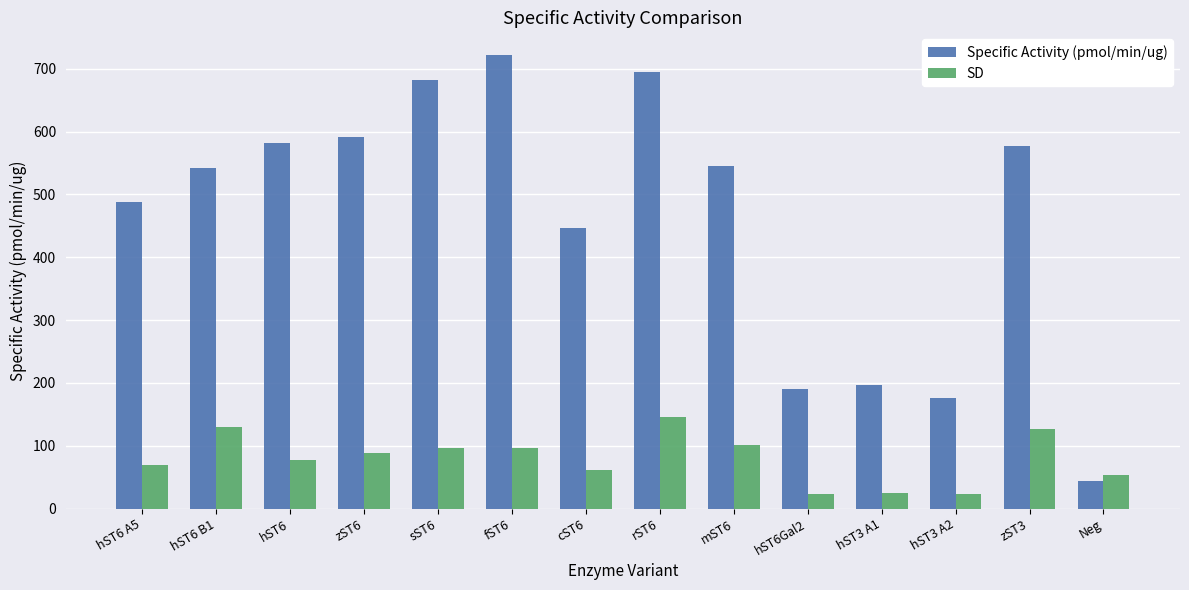

The value of SD at hST6 A5 is 69.4. True or false?

True